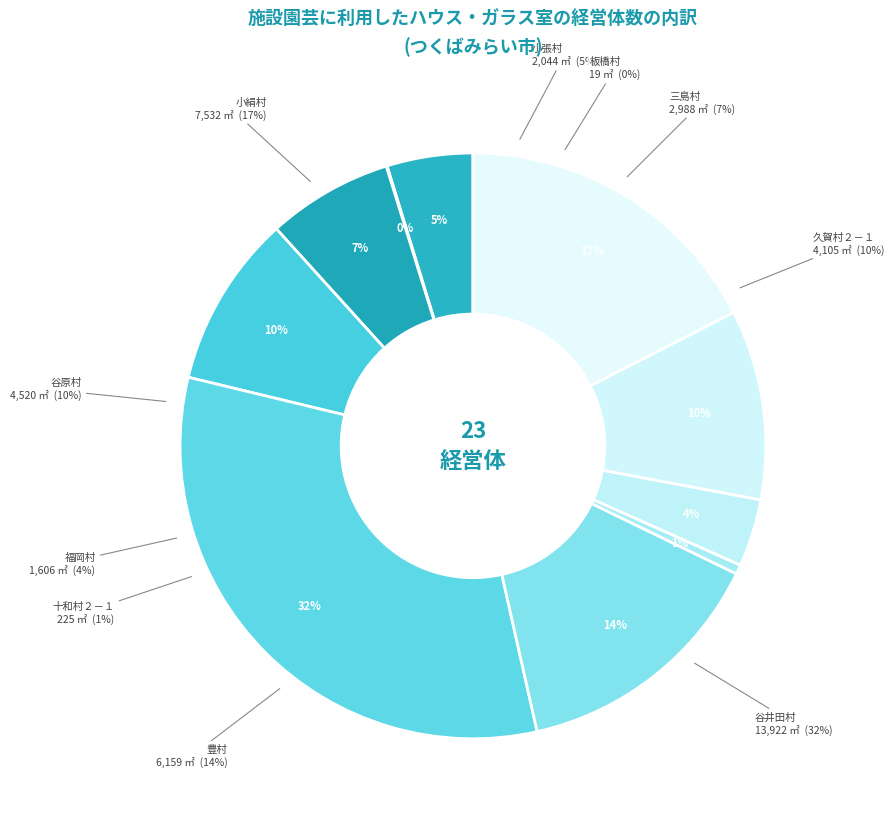

What is the largest slice in the pie chart?

谷井田村